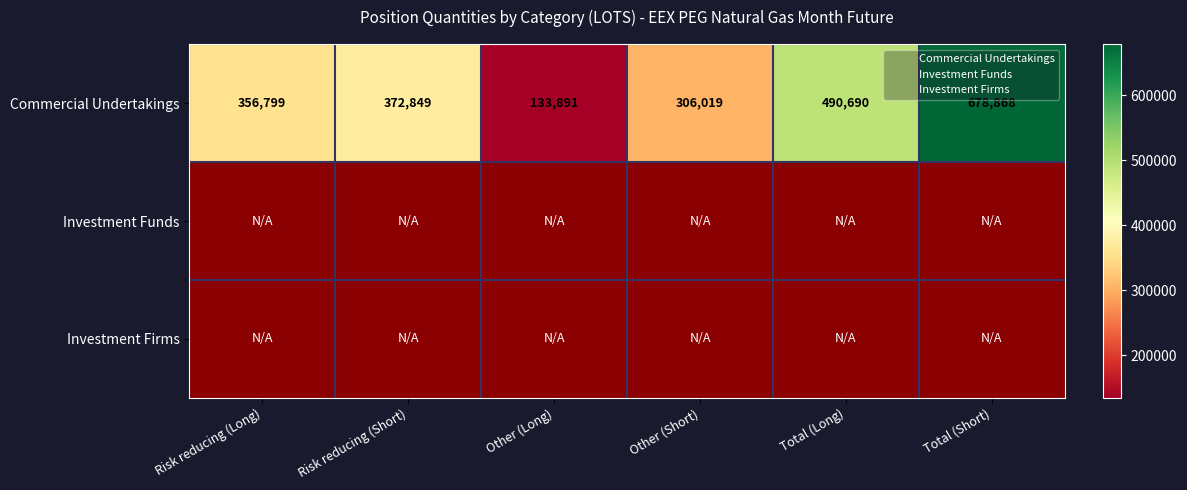

List the series in order of their peak value, lowest first.

Commercial Undertakings, Investment Funds, Investment Firms